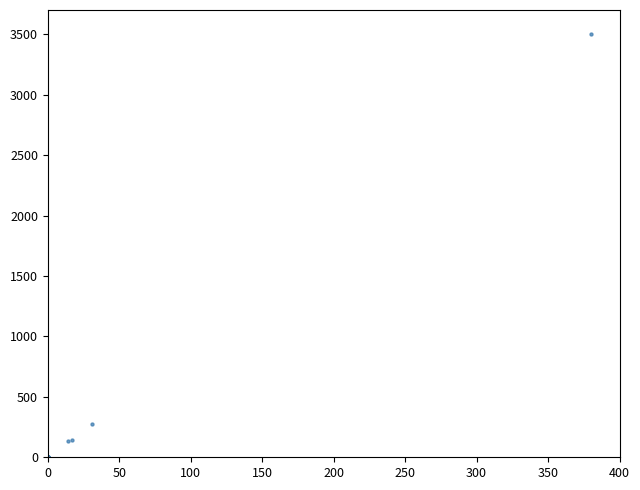

What Y value in the scatter plot is closest to 1750?

278.9